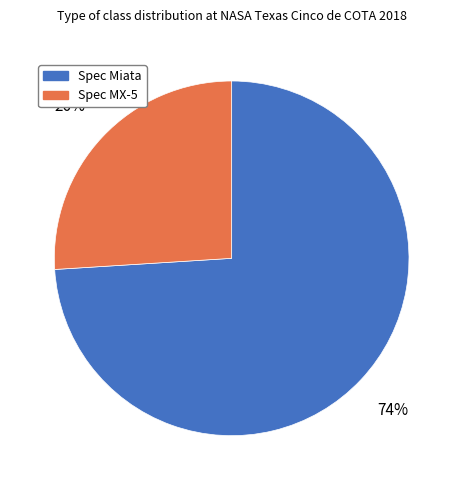

What percentage is the Spec MX-5 slice, to the nearest percent?

26%